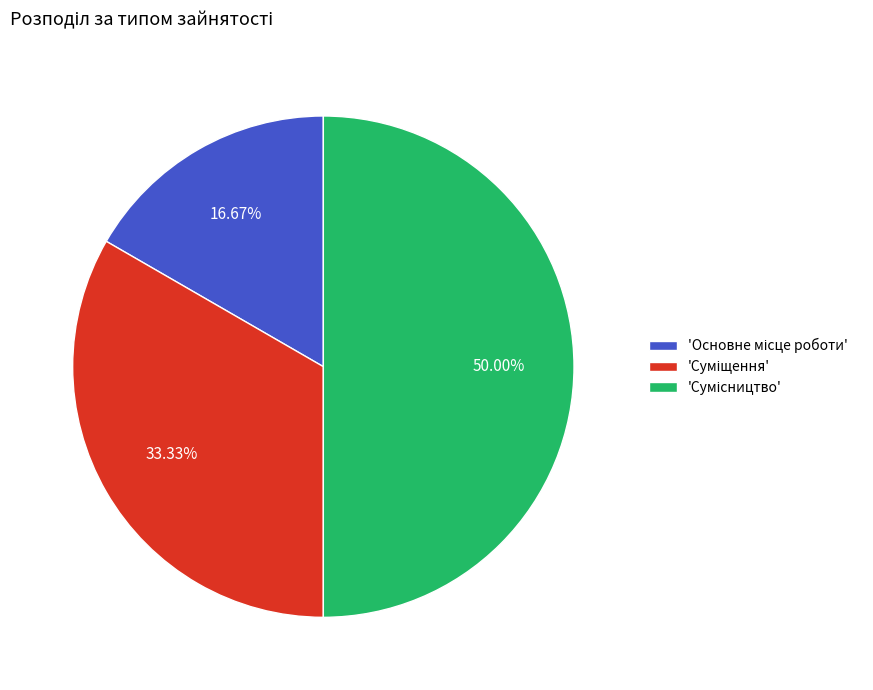

How many segments does this pie chart have?

3